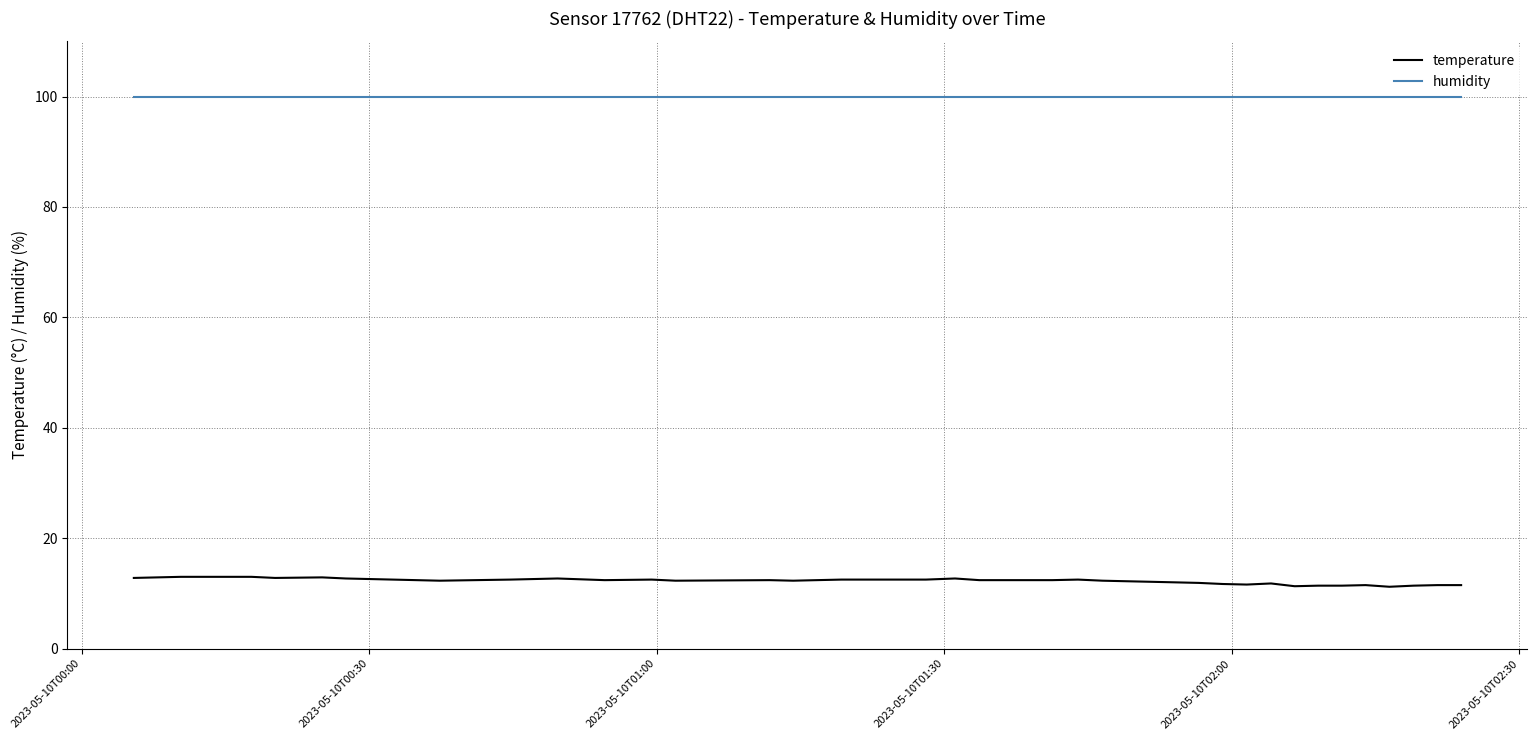

Rank the series by their maximum value, from highest to lowest.

humidity, temperature